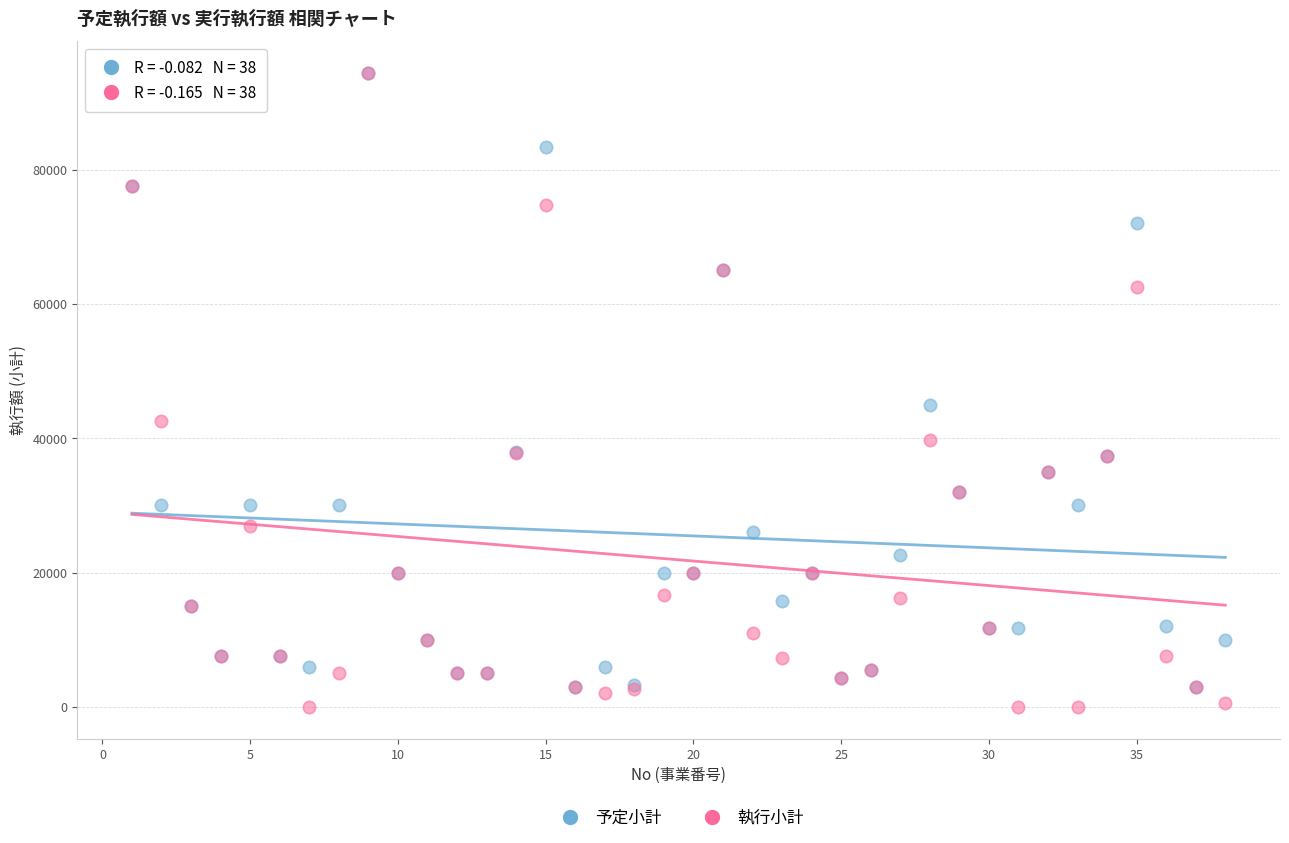

In the 予定小計 series, what Y value is closest to 48690?

45000